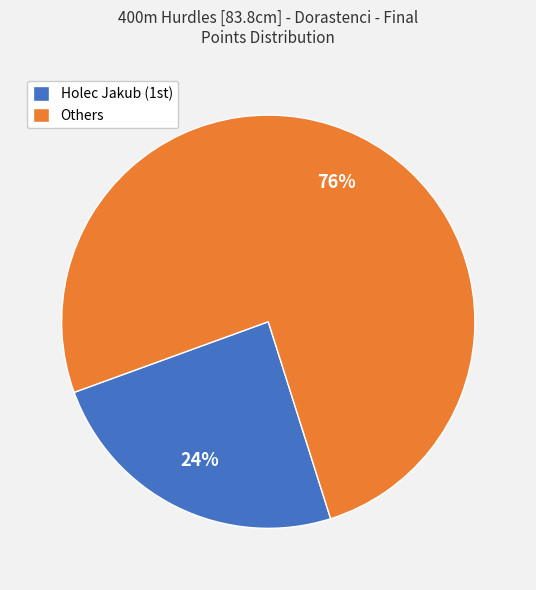

How many slices are in this pie chart?

2